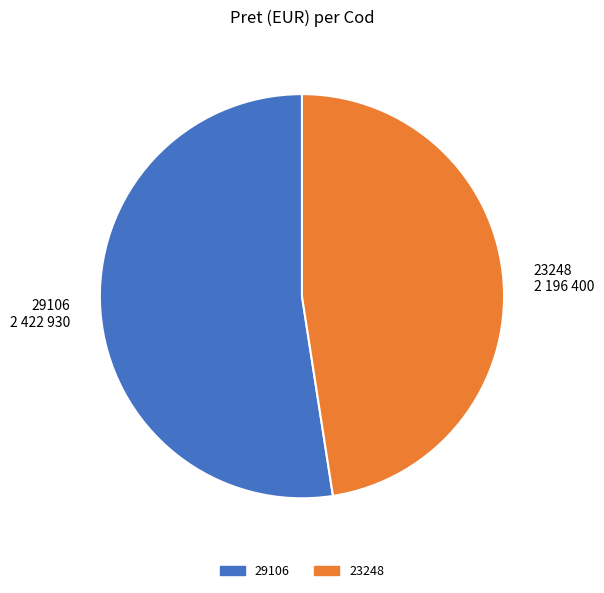

Which has a higher value, 29106 or 23248?

29106